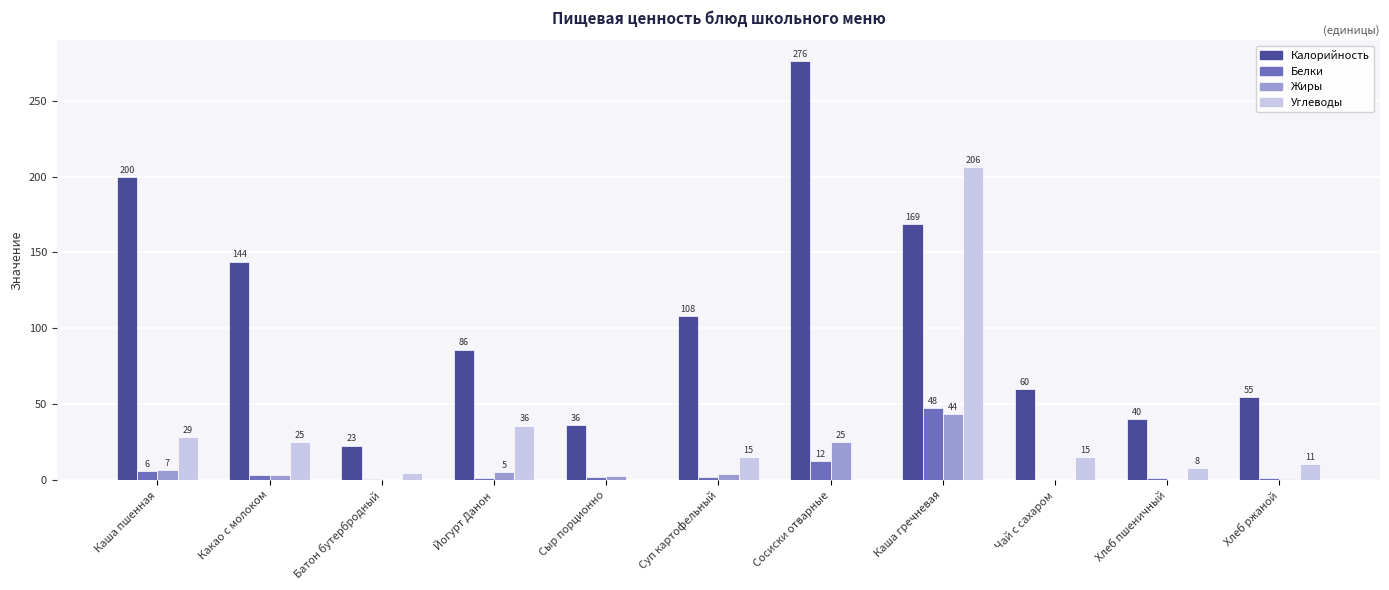

Does the chart contain stacked bars?

No